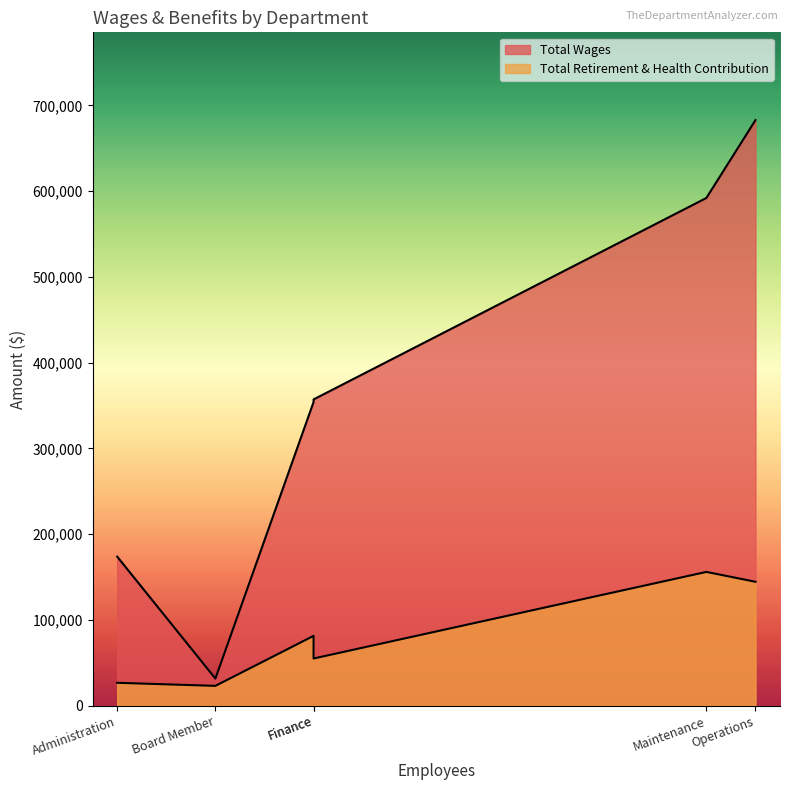

Count the Total Wages values in the range 173751 to 592058.

4